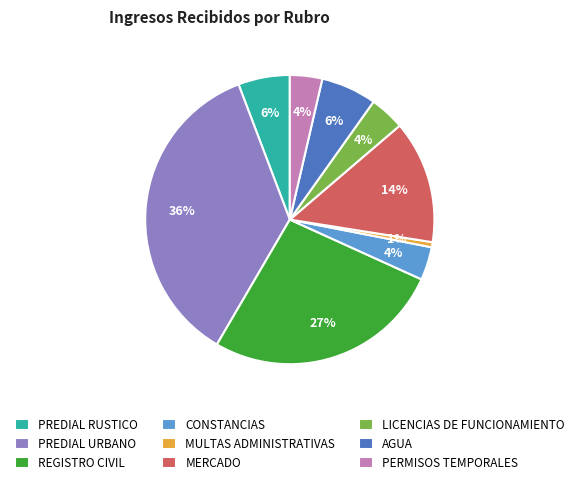

To the nearest percent, what is the average slice percentage?

11%